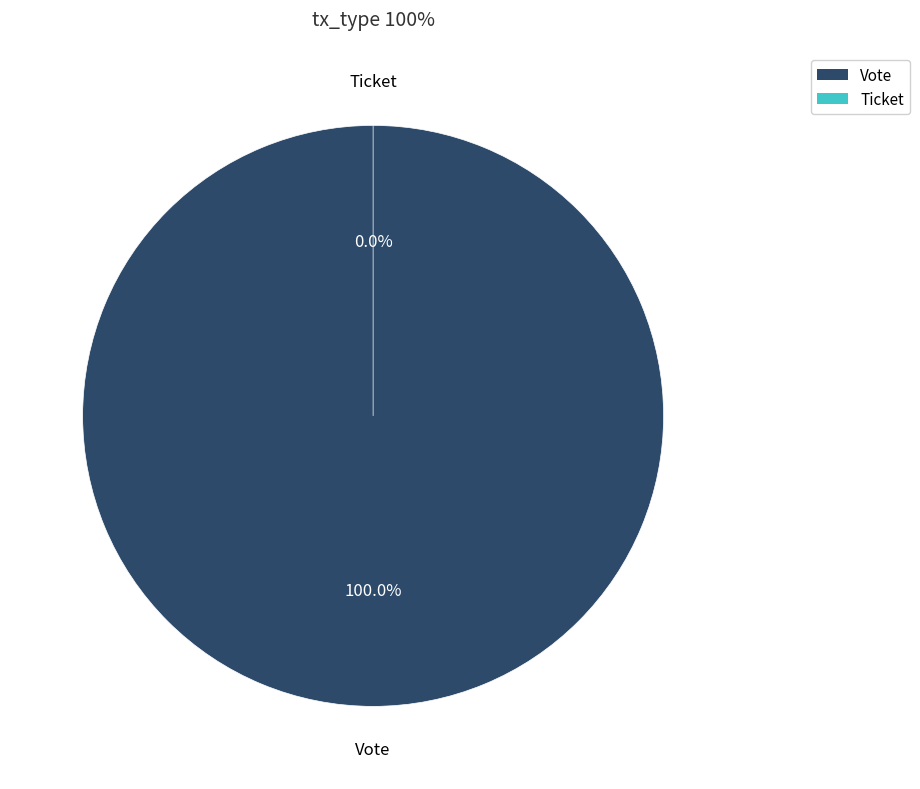

Rank the categories by value from lowest to highest.

Ticket, Vote